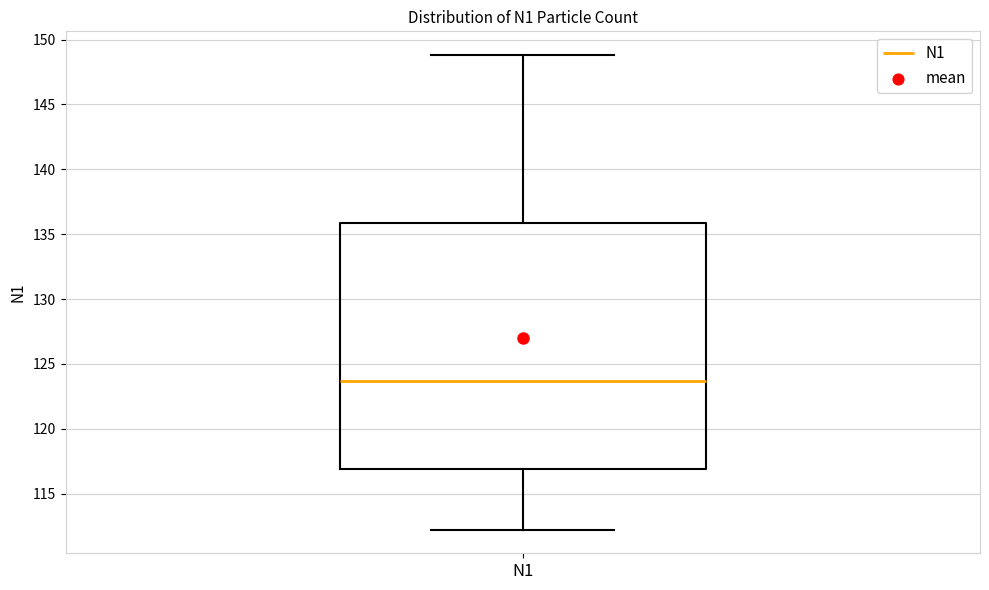

Transcribe this box plot: give where the median line is, the range the box spans, and where the two whiskers end, as read against the y-axis. The values are not printed on the chart, so give them approximately, as read against the axis.

median 123.5, box 117.0 to 136.0, whiskers 112.0 to 149.0